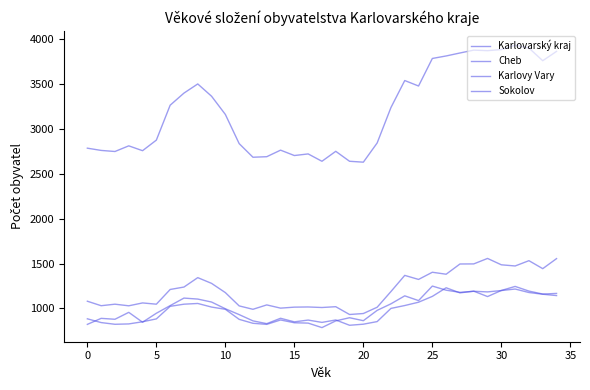

Is this an area chart (filled region under the line)?

No